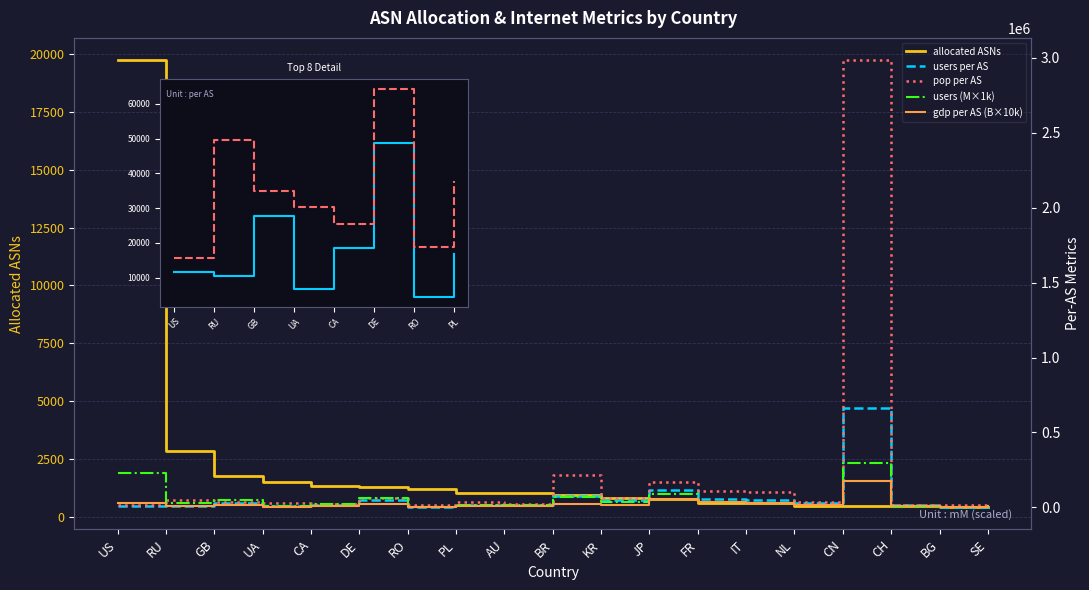

Where is the first local minimum for gdp per AS (B)?

RU